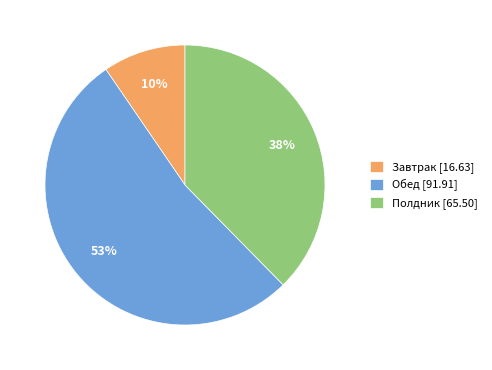

The Полдник [65.50] slice represents 38% of the pie. True or false?

True